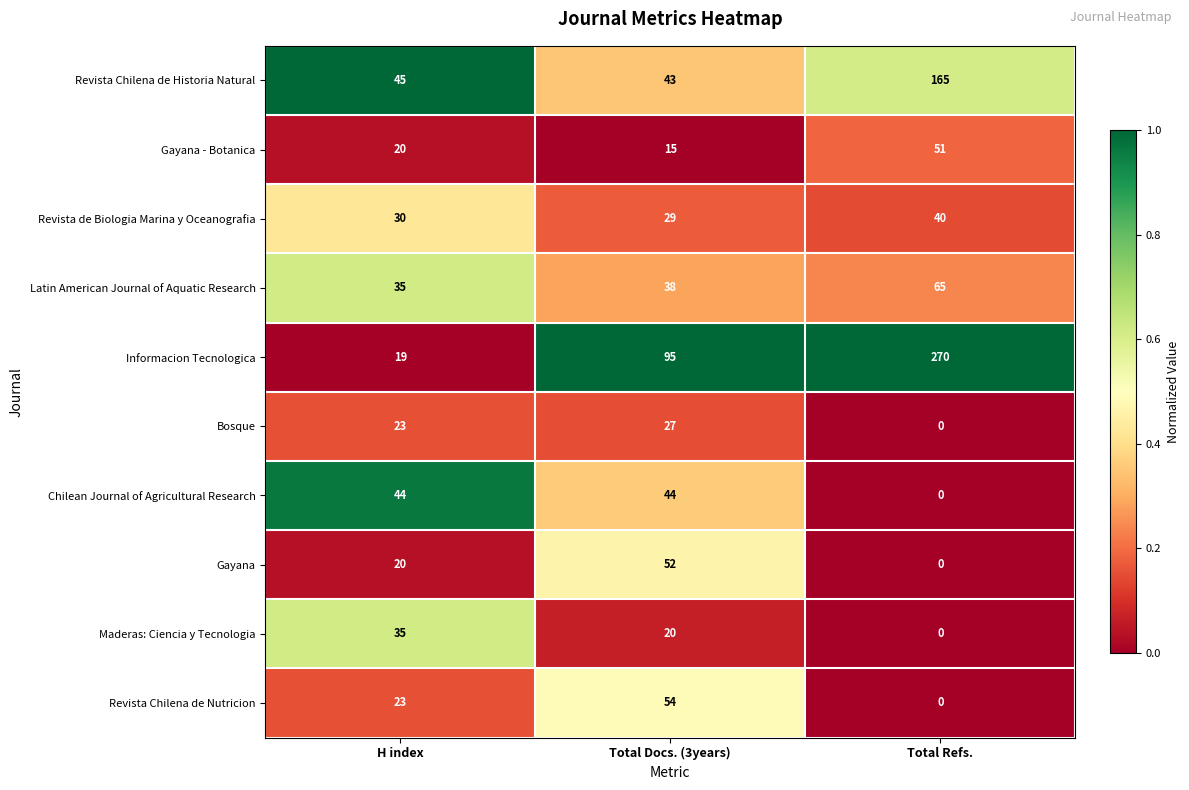

Reading right to left, extract all data points from this chart.

Revista Chilena de Historia Natural: Total Refs.=165	Total Docs. (3years)=43	H index=45
Gayana - Botanica: Total Refs.=51	Total Docs. (3years)=15	H index=20
Revista de Biologia Marina y Oceanografia: Total Refs.=40	Total Docs. (3years)=29	H index=30
Latin American Journal of Aquatic Research: Total Refs.=65	Total Docs. (3years)=38	H index=35
Informacion Tecnologica: Total Refs.=270	Total Docs. (3years)=95	H index=19
Bosque: Total Refs.=0	Total Docs. (3years)=27	H index=23
Chilean Journal of Agricultural Research: Total Refs.=0	Total Docs. (3years)=44	H index=44
Gayana: Total Refs.=0	Total Docs. (3years)=52	H index=20
Maderas: Ciencia y Tecnologia: Total Refs.=0	Total Docs. (3years)=20	H index=35
Revista Chilena de Nutricion: Total Refs.=0	Total Docs. (3years)=54	H index=23